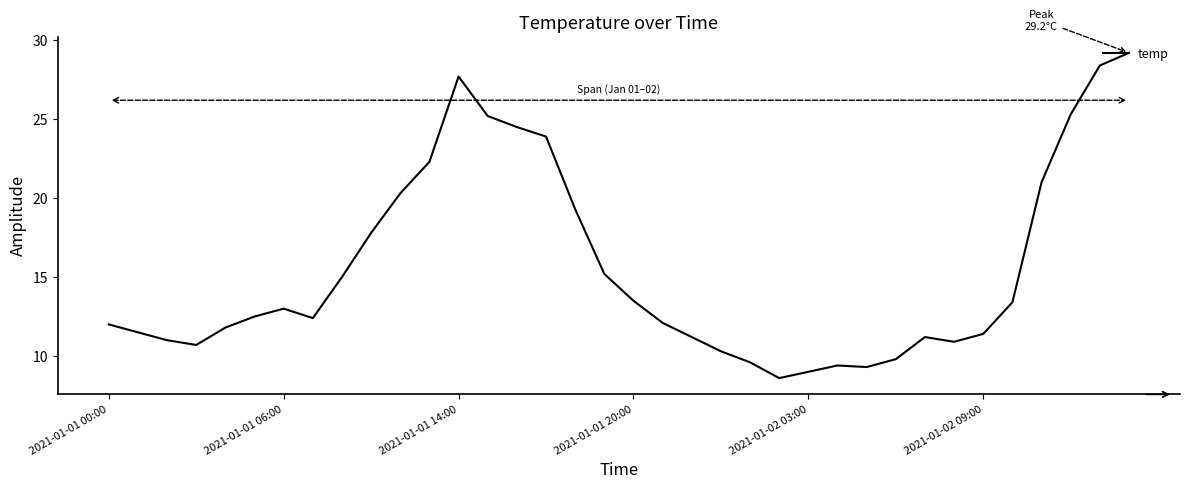

What is the minimum value shown in the chart?

8.6